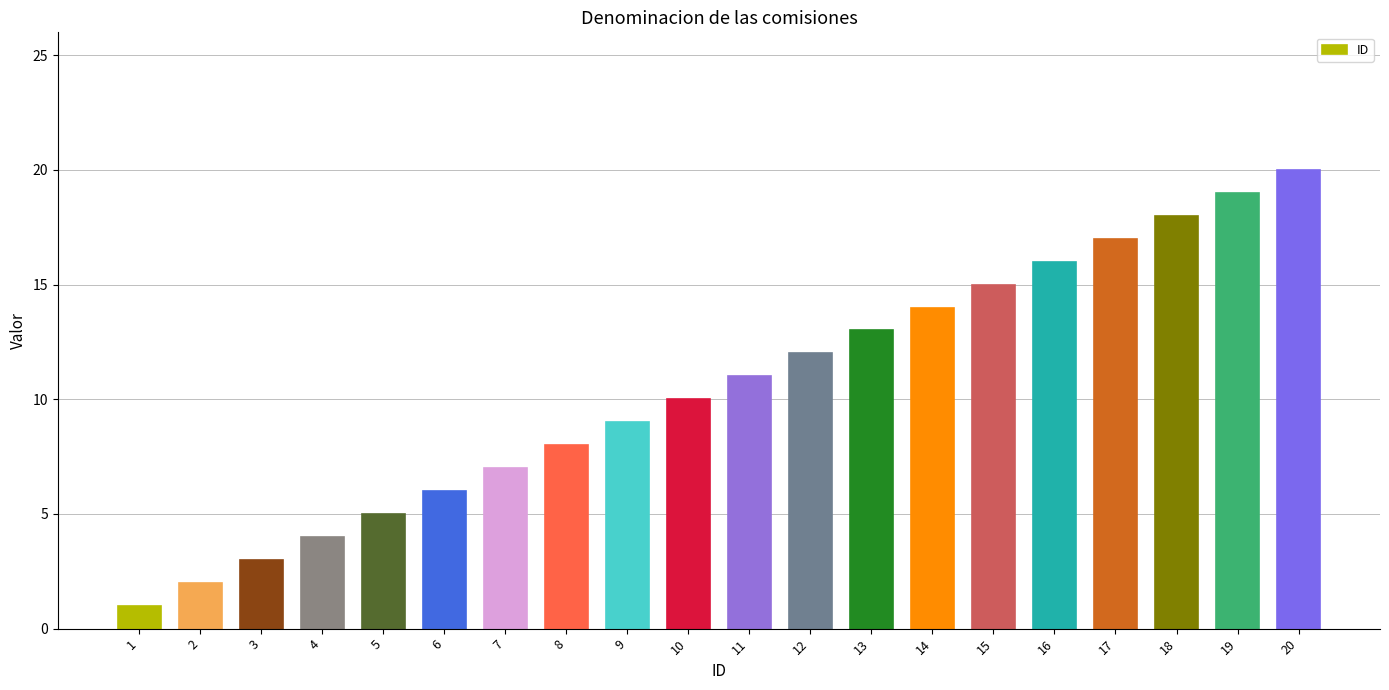

The value at 12 is 7. True or false?

False